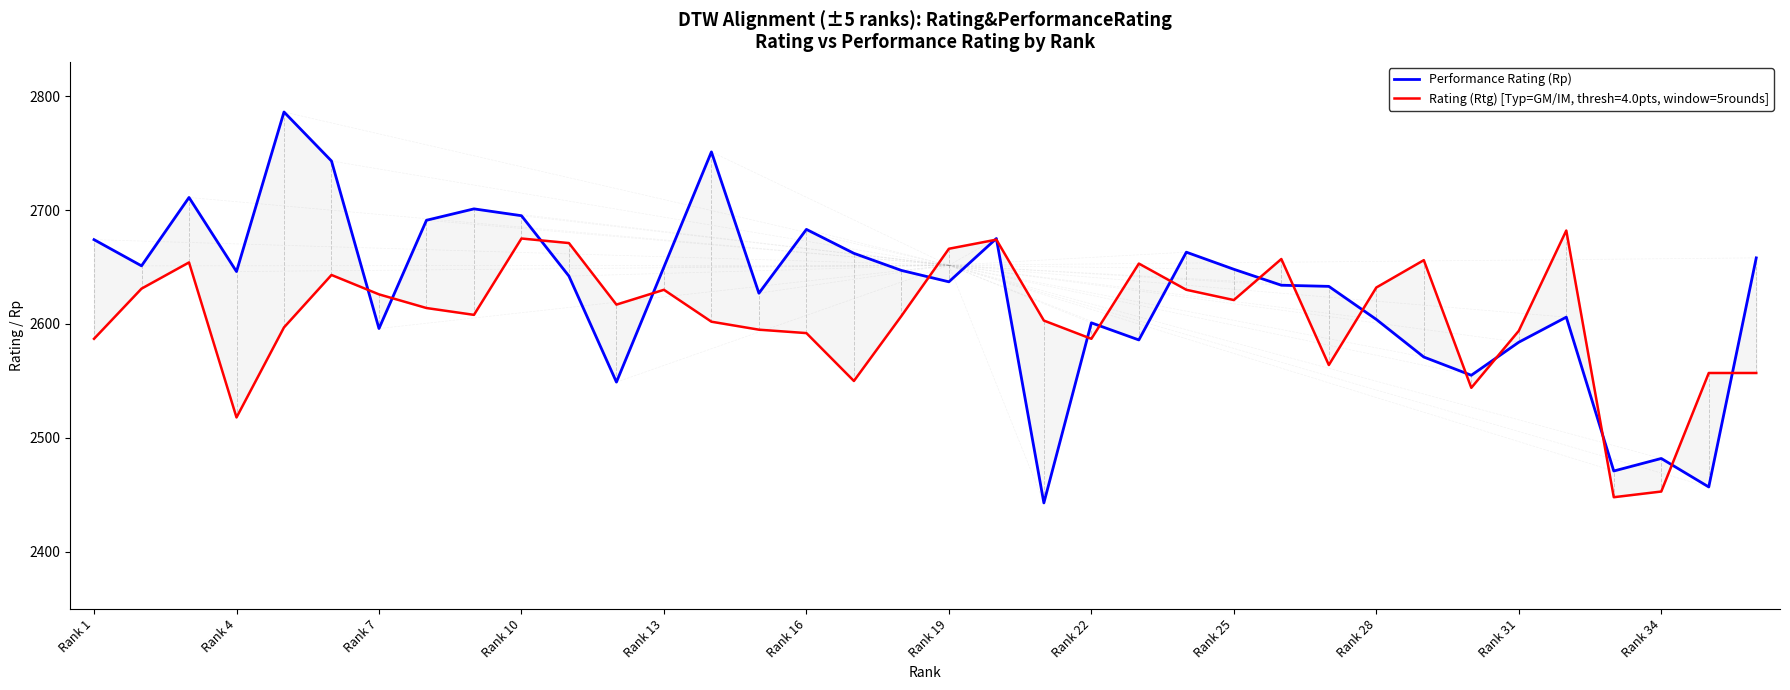

What is the minimum value shown in the chart?

2443